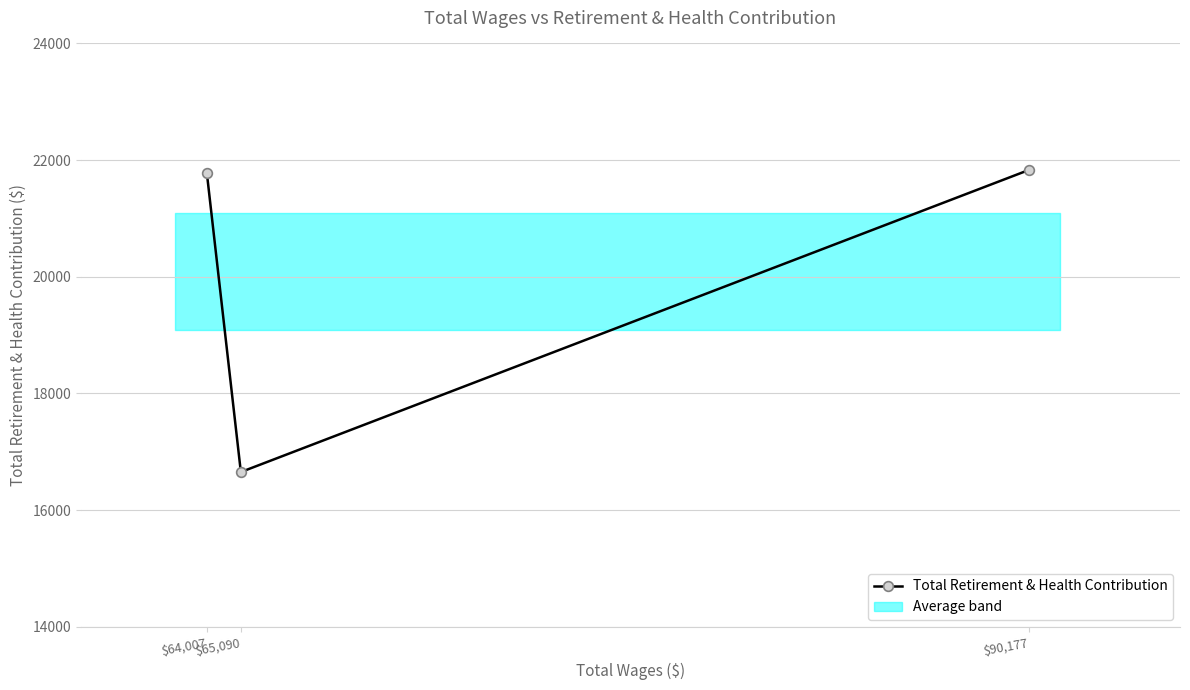

True or false: the data shows 38849 at $64,007.

False